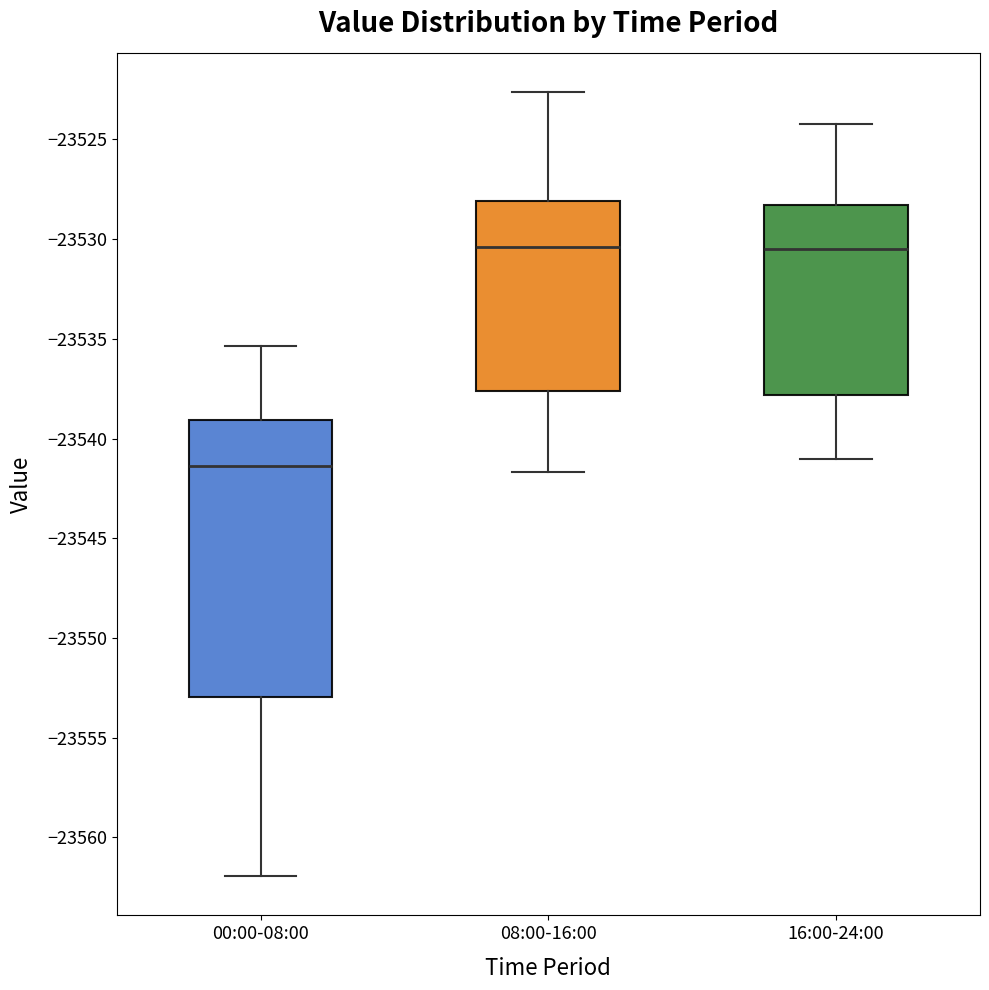

Where does the lower whisker of the box for 08:00-16:00 end on the y-axis? The values are not printed on the chart, so give them approximately, as read against the axis.

-23541.5